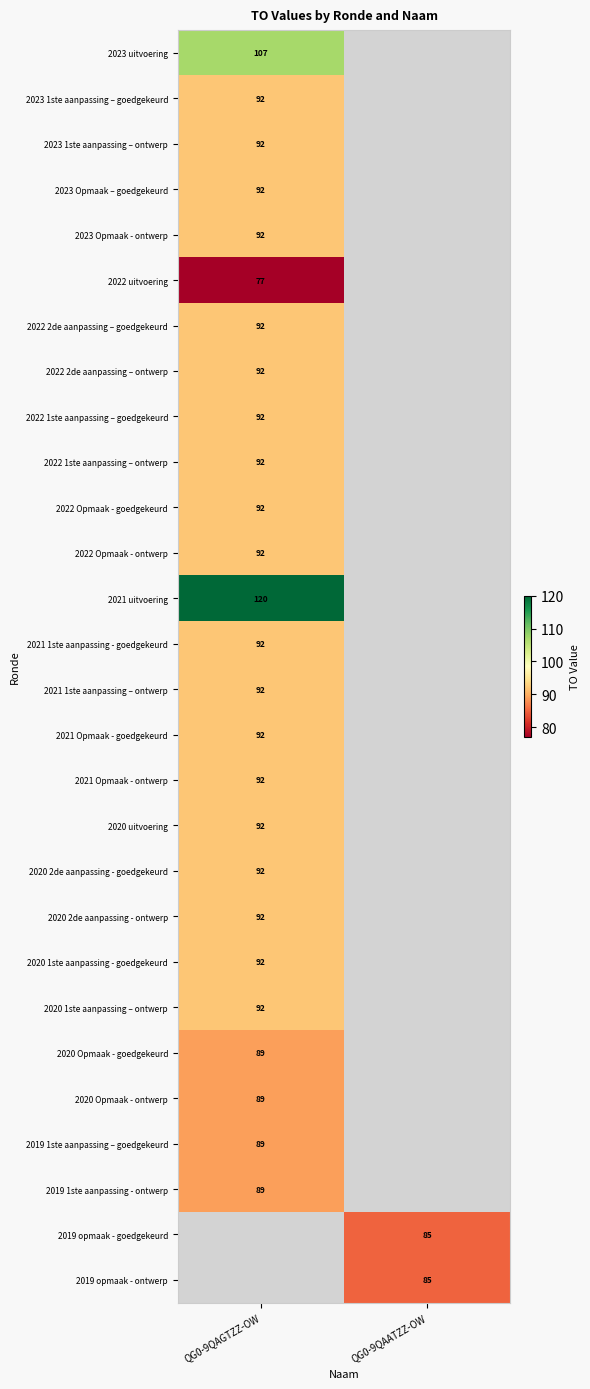

Is the value of 2022 uitvoering at QG0-9QAGTZZ-OW greater than the value of 2019 opmaak - goedgekeurd at QG0-9QAATZZ-OW?

No